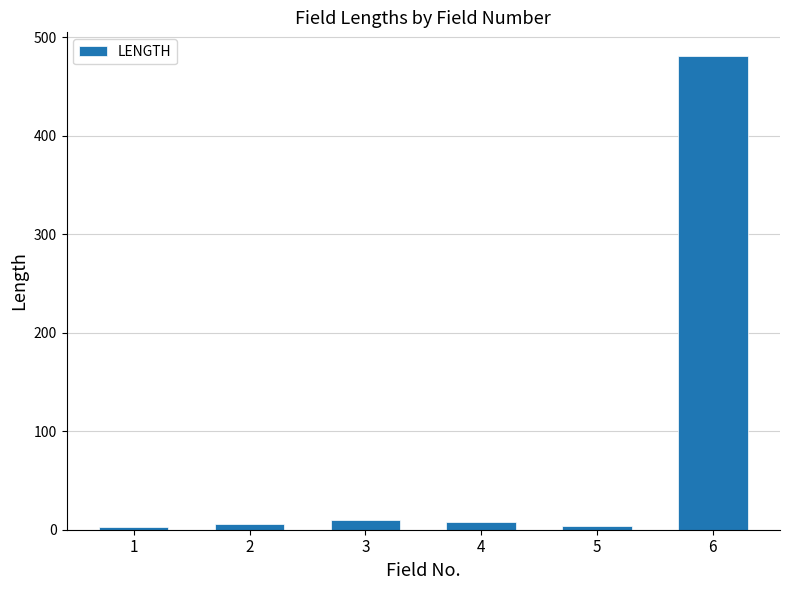

What is the maximum value shown in the chart?

481